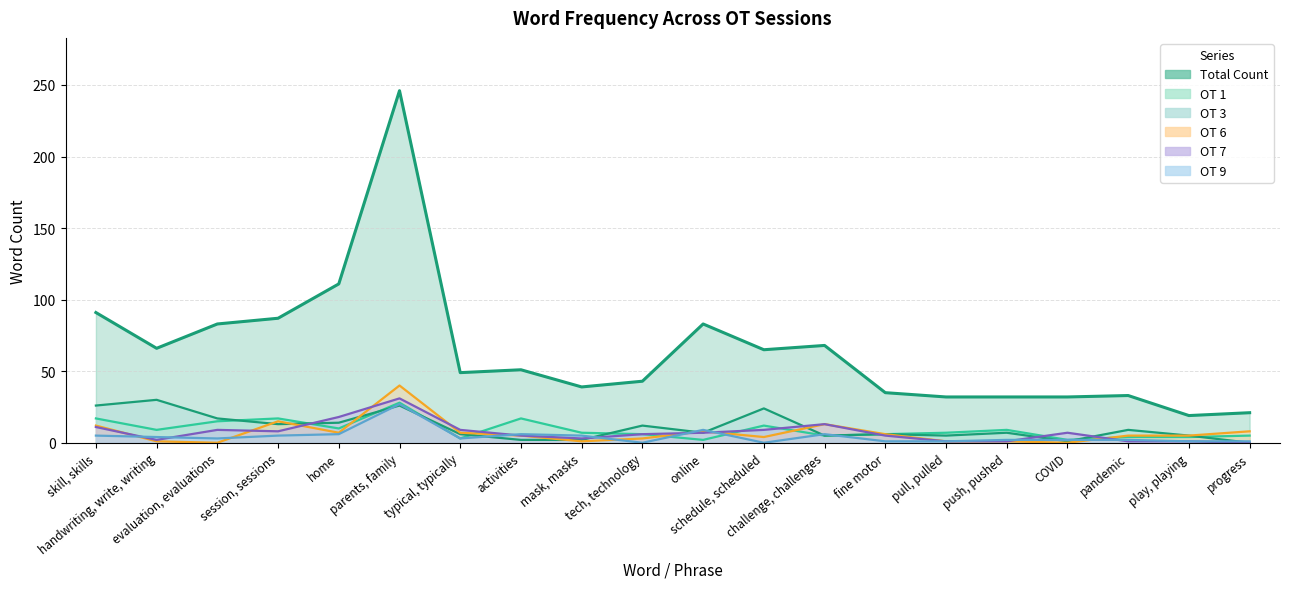

Where is the first local maximum for OT 1?

session, sessions